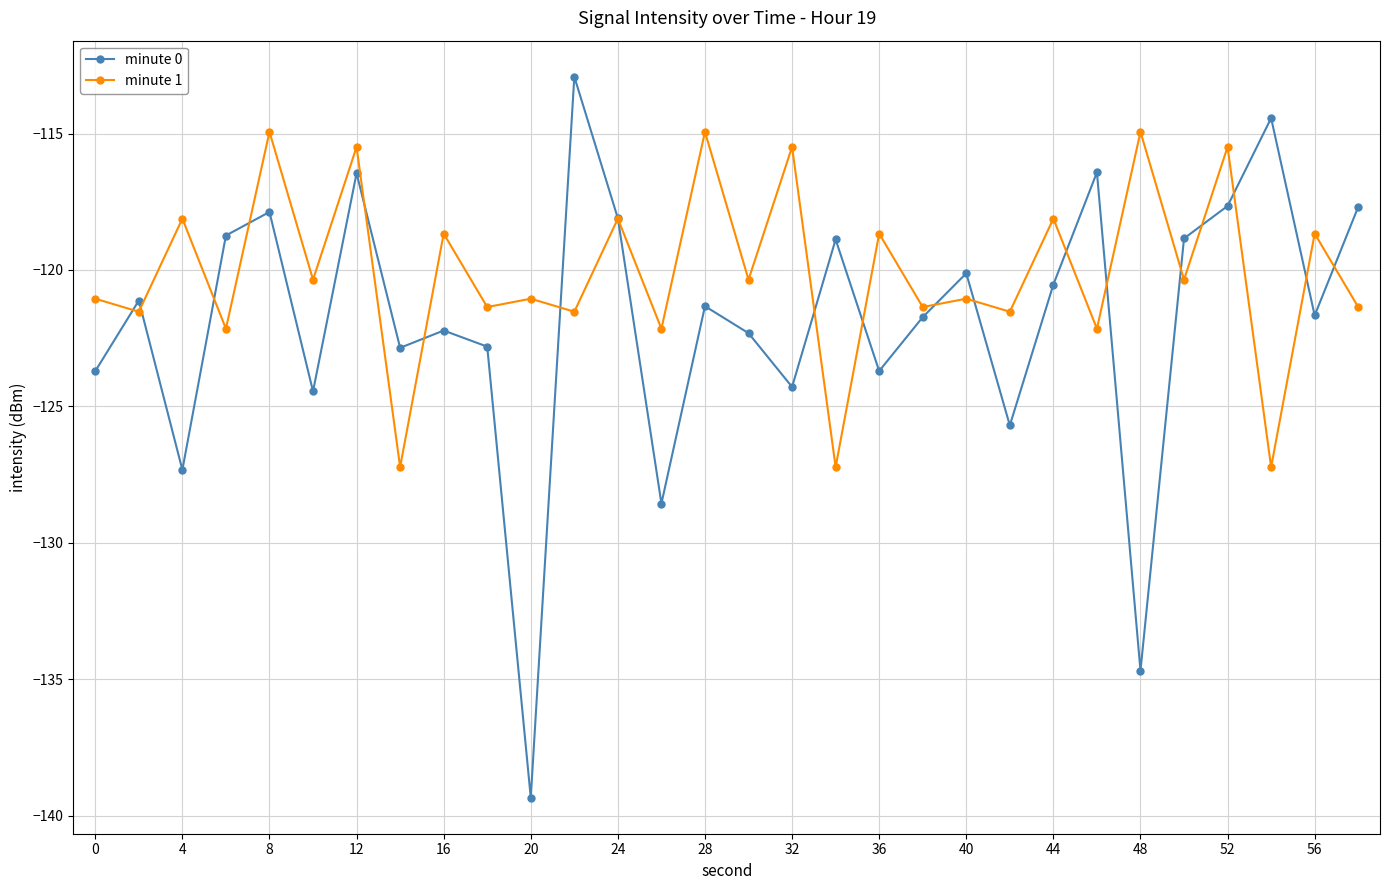

What is the value of the minute 0 point at the 21st from the left?

-120.1